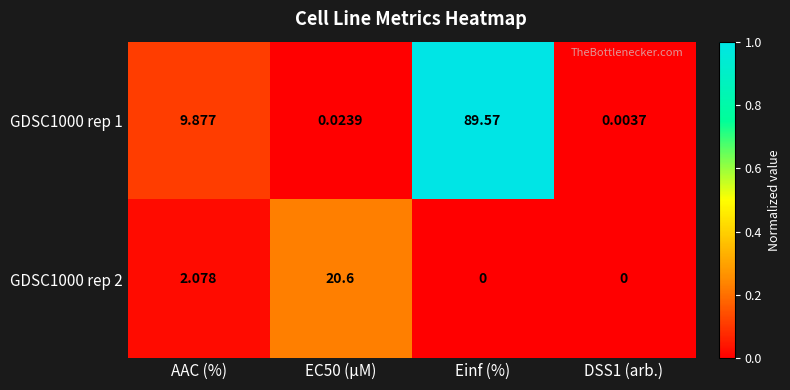

At which label does GDSC1000 rep 1 reach its peak?

Einf (%)